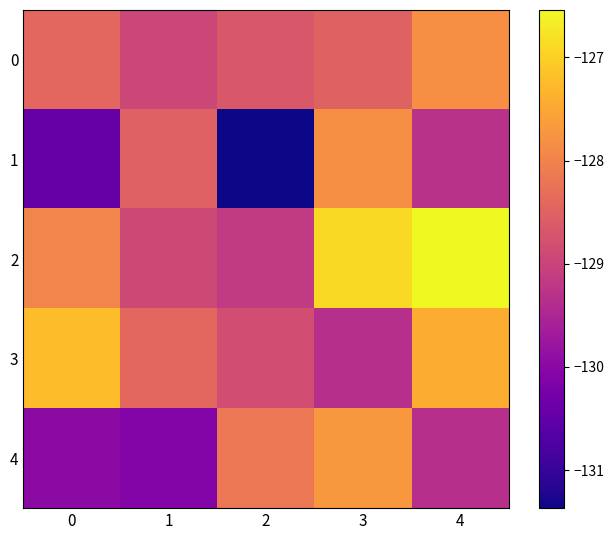

Between 2 and 1, which is larger?

2